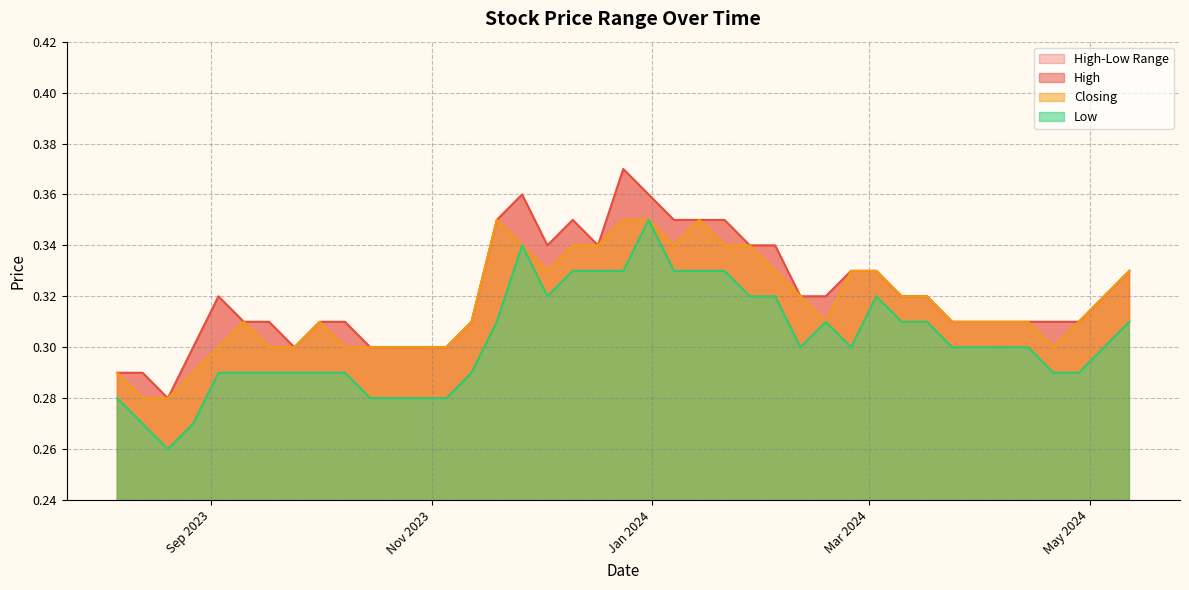

True or false: Low has a value of 0.5 at 28/04/2024.

False